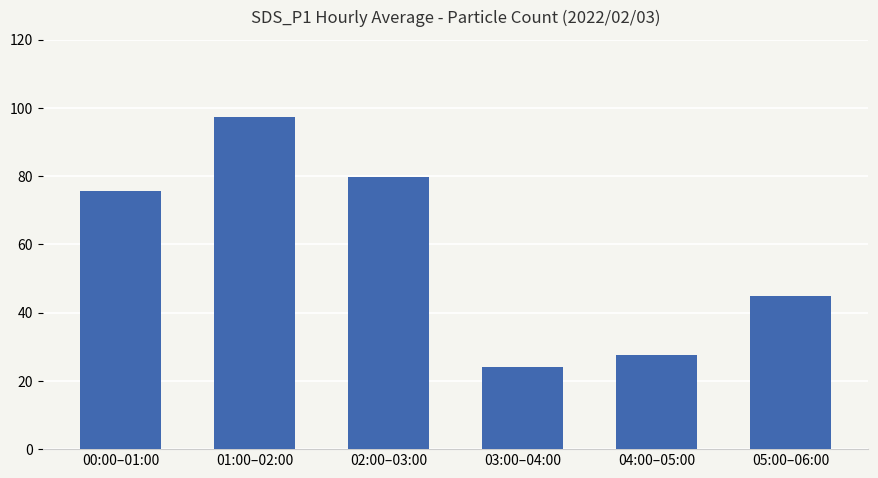

Reading right to left, what are all the values shown in this chart?

05:00–06:00=45.0	04:00–05:00=27.4	03:00–04:00=24.1	02:00–03:00=79.6	01:00–02:00=97.2	00:00–01:00=75.8